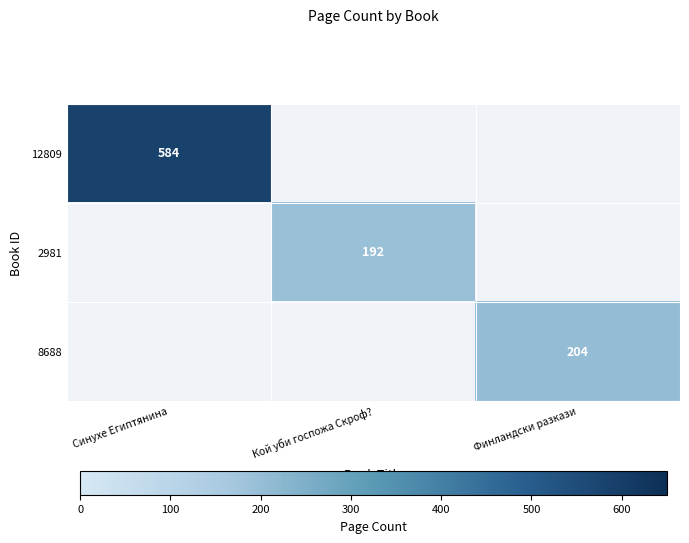

Is the value of 12809 at Синухе Египтянина greater than the value of 2981 at Кой уби госпожа Скроф??

Yes